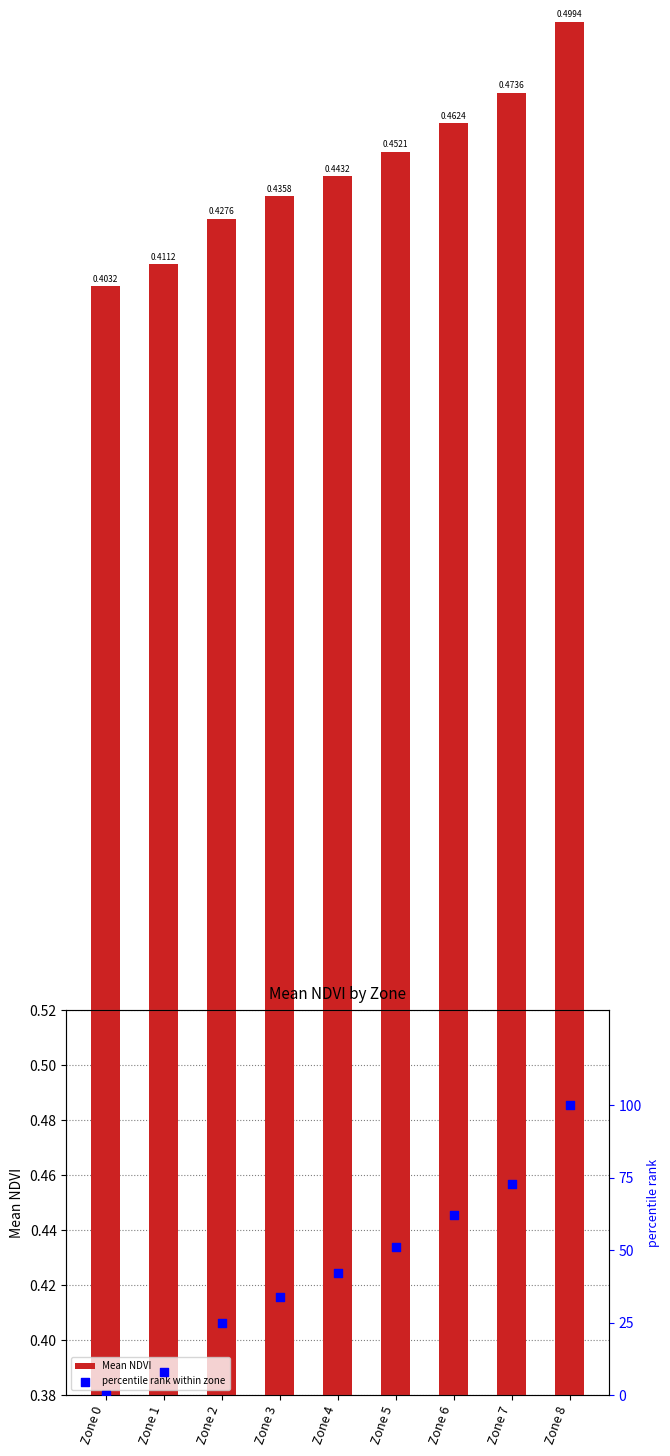

Which series reaches the minimum Y coordinate?

percentile rank within zone